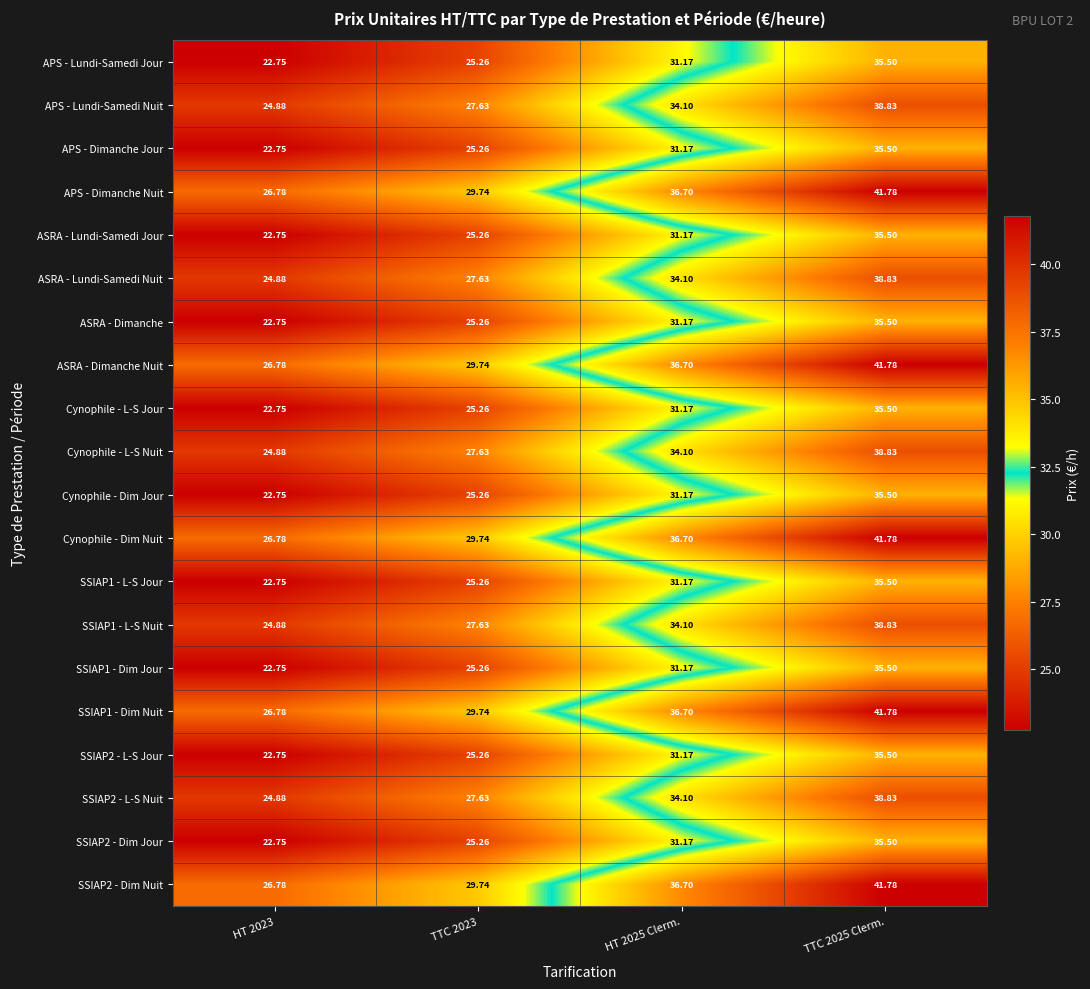

Is the value of Cynophile - Dim Nuit at TTC 2023 greater than the value of SSIAP2 - L-S Jour at HT 2025 Clerm.?

No